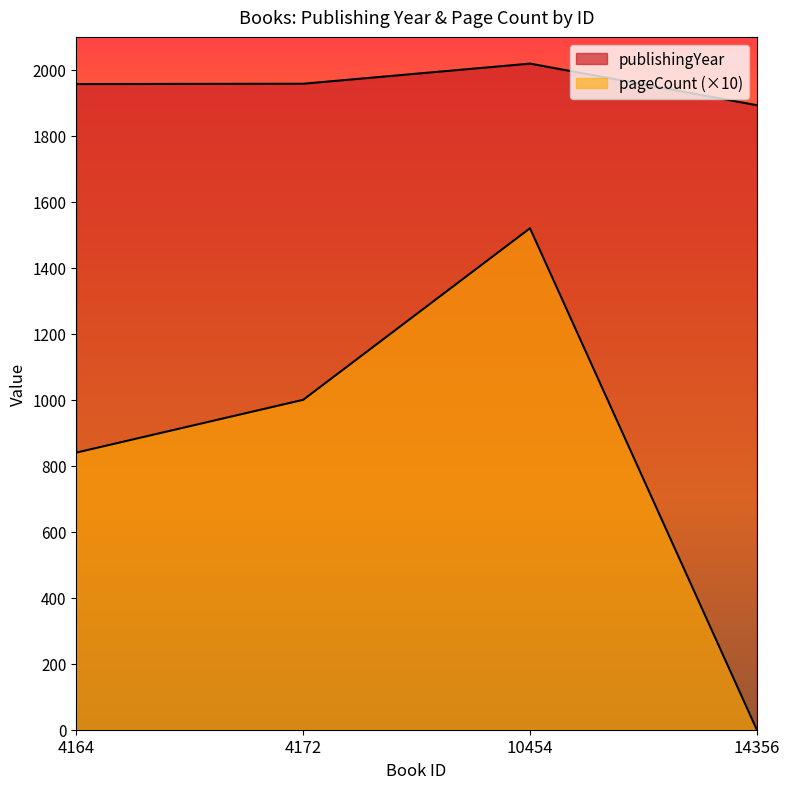

List the series in order of their peak value, lowest first.

pageCount, publishingYear